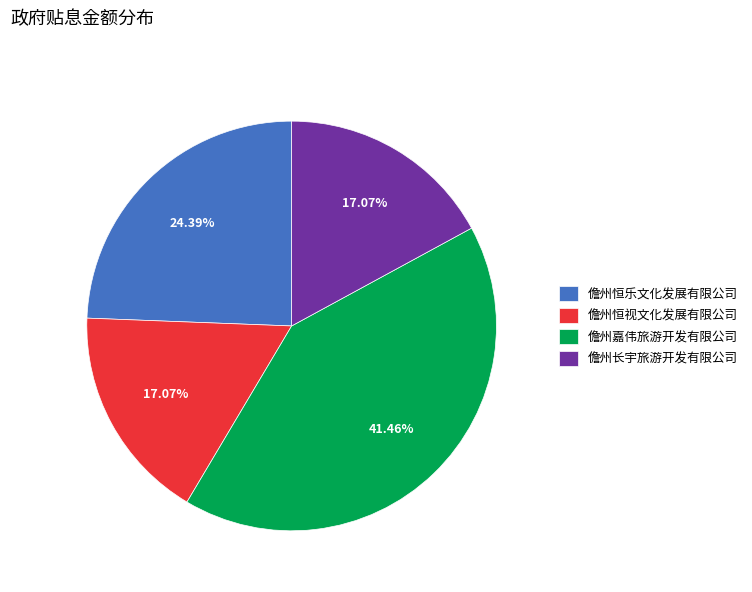

Which category has the biggest portion of the pie?

儋州嘉伟旅游开发有限公司